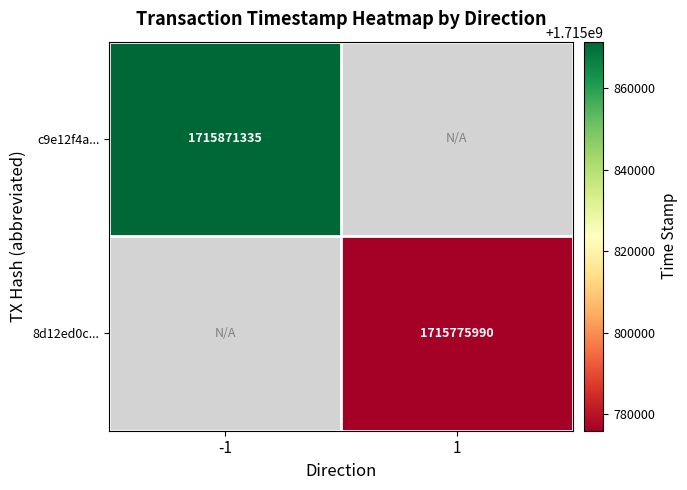

What is the maximum value shown in the chart?

1715871335.0